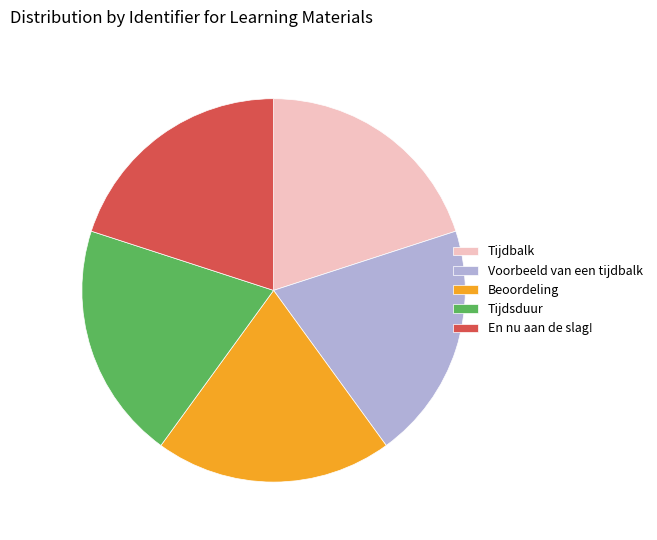

Is the sum of En nu aan de slag! and Tijdsduur greater than half?

No